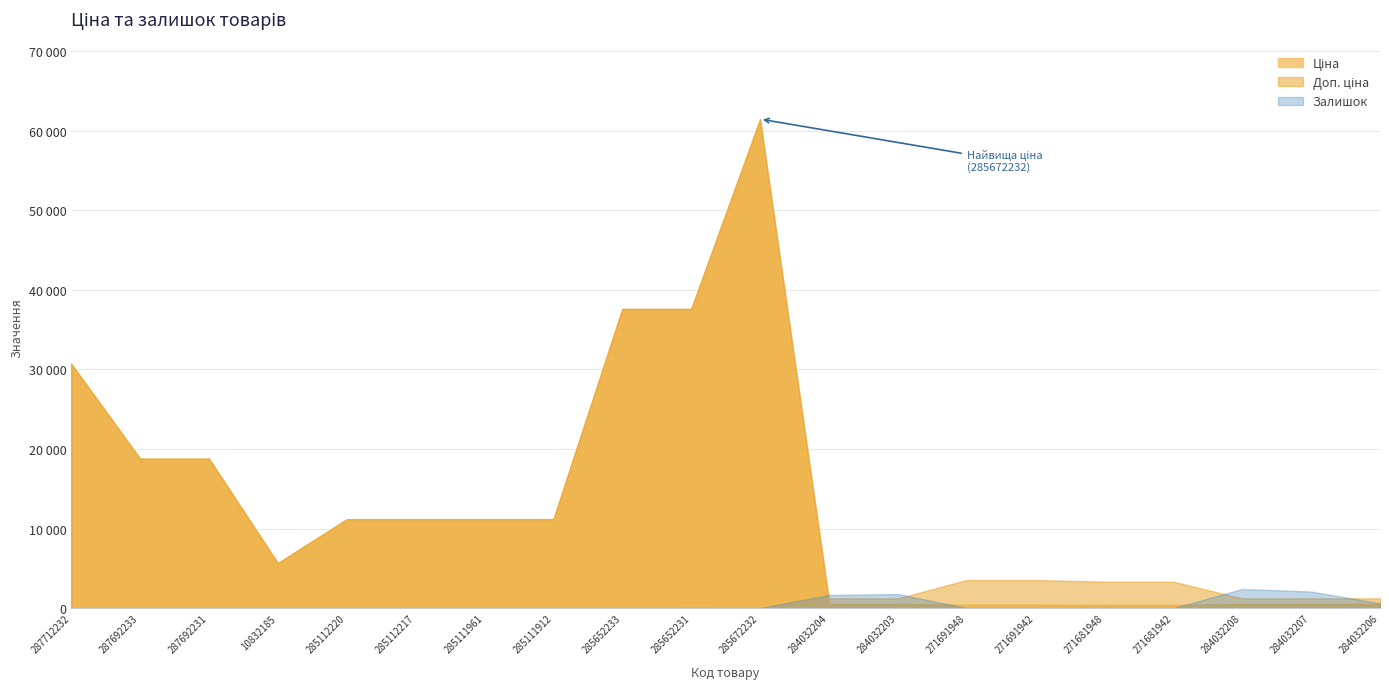

Reading left to right, transcribe all the data shown in this chart.

Ціна: 287712232=30717.1	287692233=18796.8	287692231=18796.8	10832185=5673.8	285112220=11188.2	285112217=11188.2	285111961=11188.2	285111912=11188.2	285652233=37593.6	285652231=37593.6	285672232=61434.3	284032204=539.0	284032203=539.0	271691948=443.1	271691942=443.1	271681948=416.6	271681942=416.6	284032208=539.0	284032207=539.0	284032206=539.0
Доп. ціна: 287712232=30717.1	287692233=18796.8	287692231=18796.8	10832185=5673.8	285112220=11188.2	285112217=11188.2	285111961=11188.2	285111912=11188.2	285652233=37593.6	285652231=37593.6	285672232=61434.3	284032204=1235.4	284032203=1235.4	271691948=3545.0	271691942=3545.0	271681948=3332.5	271681942=3332.5	284032208=1235.4	284032207=1235.4	284032206=1235.4
Залишок: 287712232=0.0	287692233=0.0	287692231=0.0	10832185=2.0	285112220=17.0	285112217=17.0	285111961=17.0	285111912=15.0	285652233=13.0	285652231=23.0	285672232=16.0	284032204=1674.0	284032203=1786.0	271691948=22.0	271691942=13.0	271681948=30.0	271681942=10.0	284032208=2419.0	284032207=2096.0	284032206=624.0